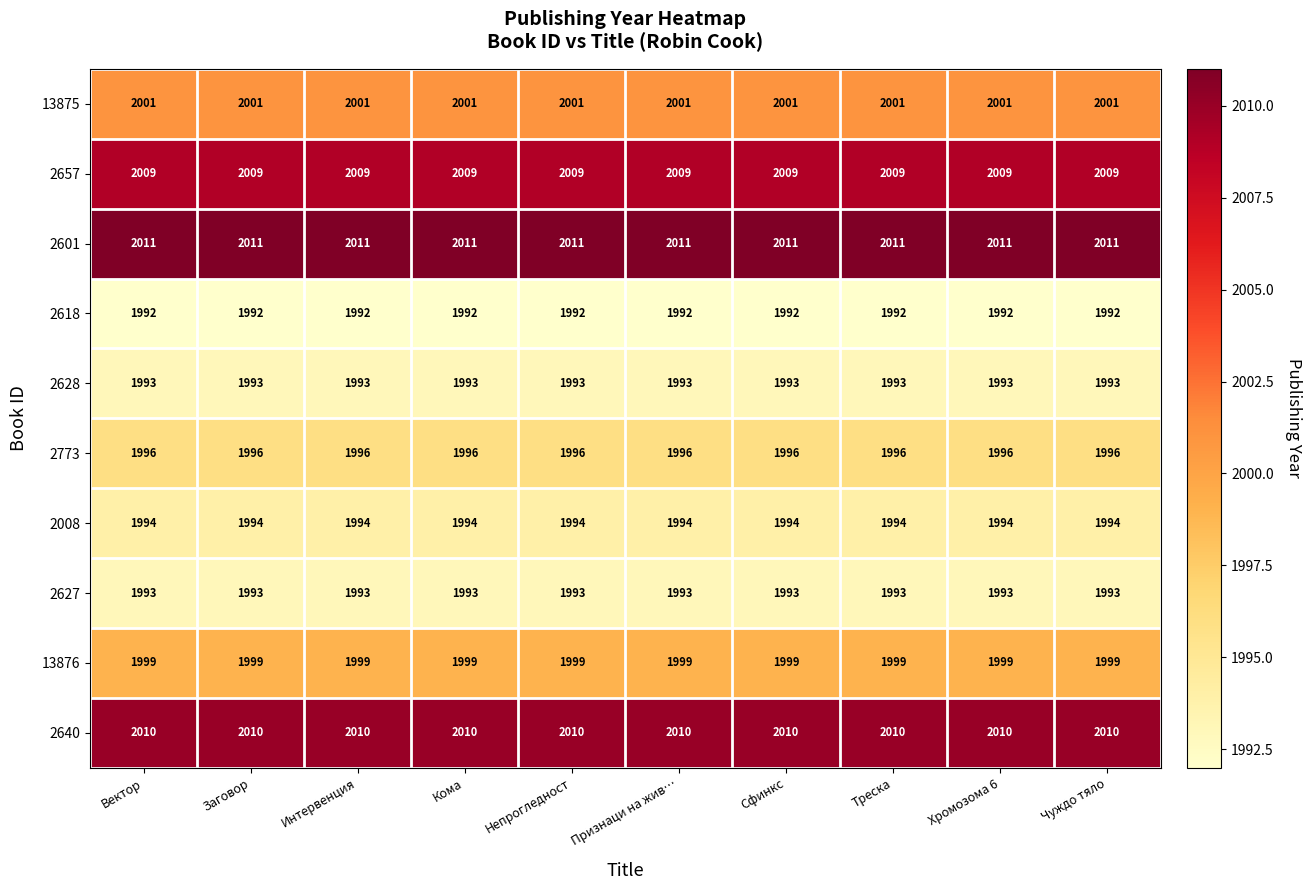

The 2640 series shows 2010 at Интервенция. True or false?

True